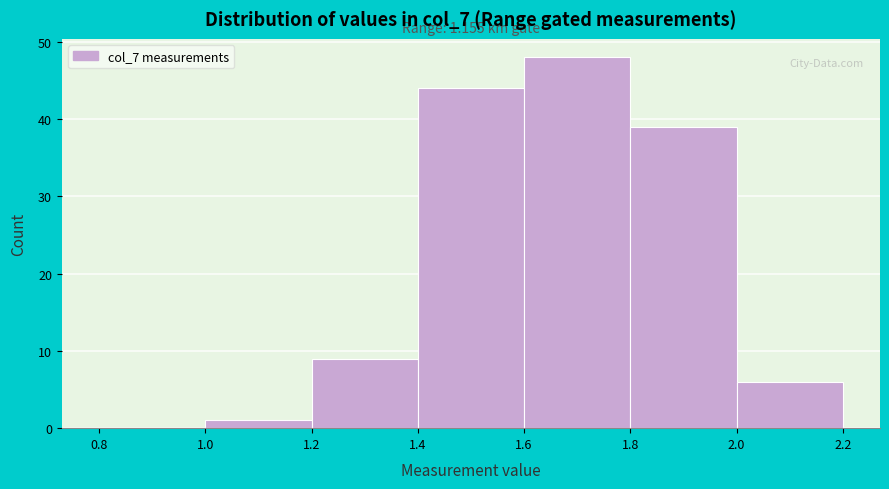

Over which range of the x-axis is the bar tallest?

1.6 to 1.8